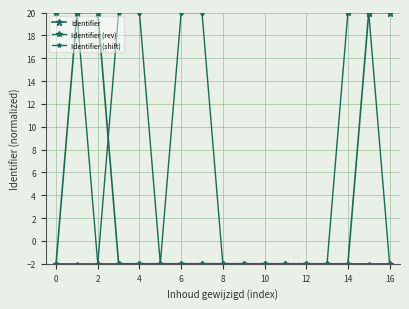

Is the value of Identifier at 9 greater than the value of Identifier (shift) at 4?

Yes